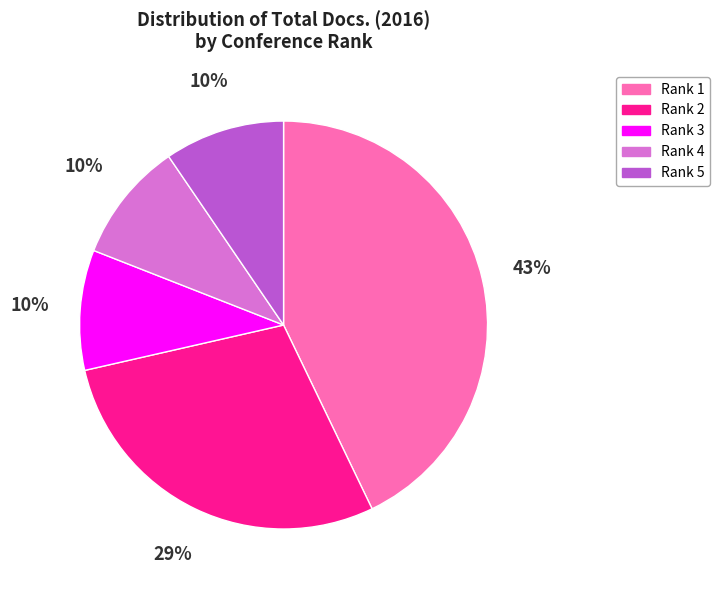

Combined, do Rank 4 and Rank 2 account for over 50%?

No